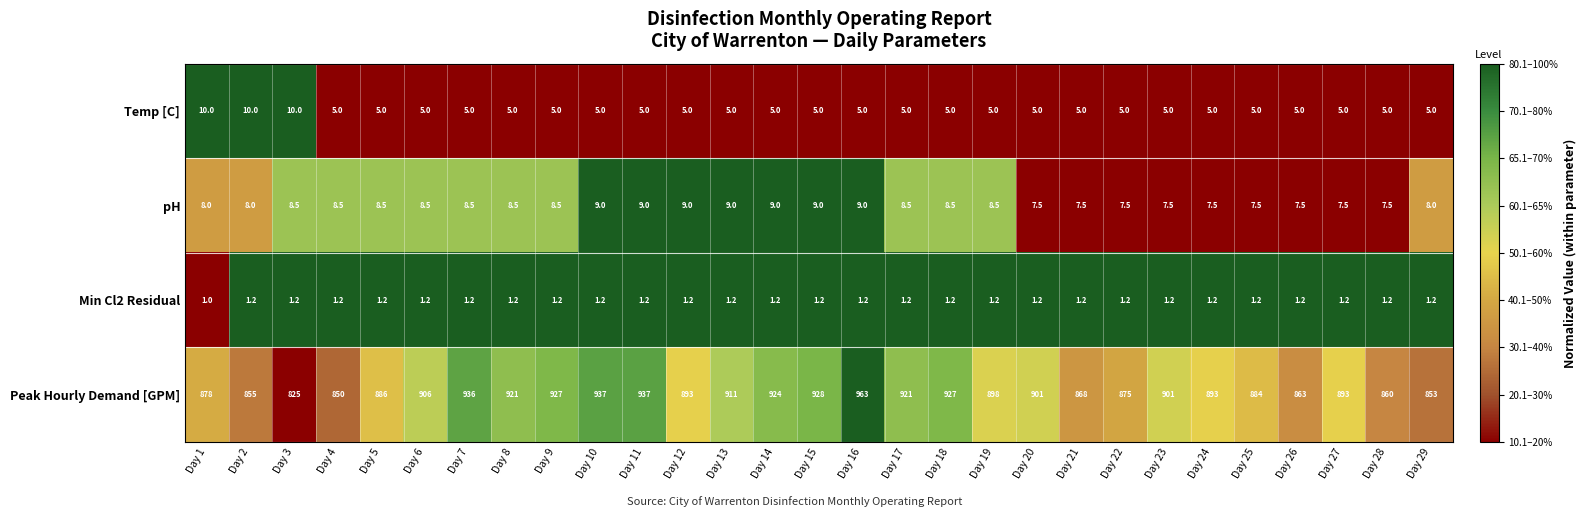

Rank the series at Day 12 from highest to lowest value.

Peak Hourly Demand [GPM], pH, Temp [C], Min Cl2 Residual